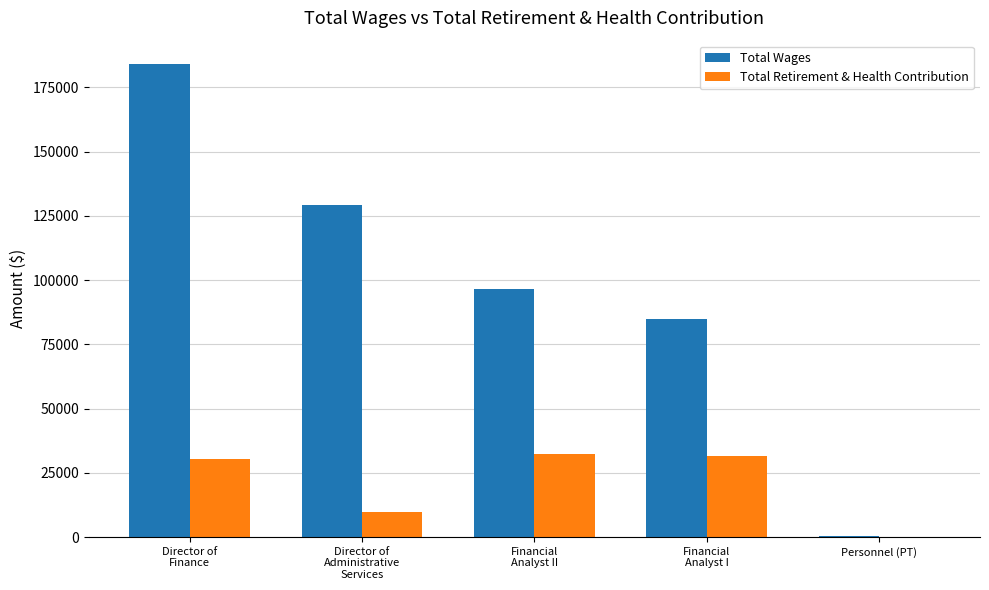

Which series has the largest total across all categories?

Total Wages